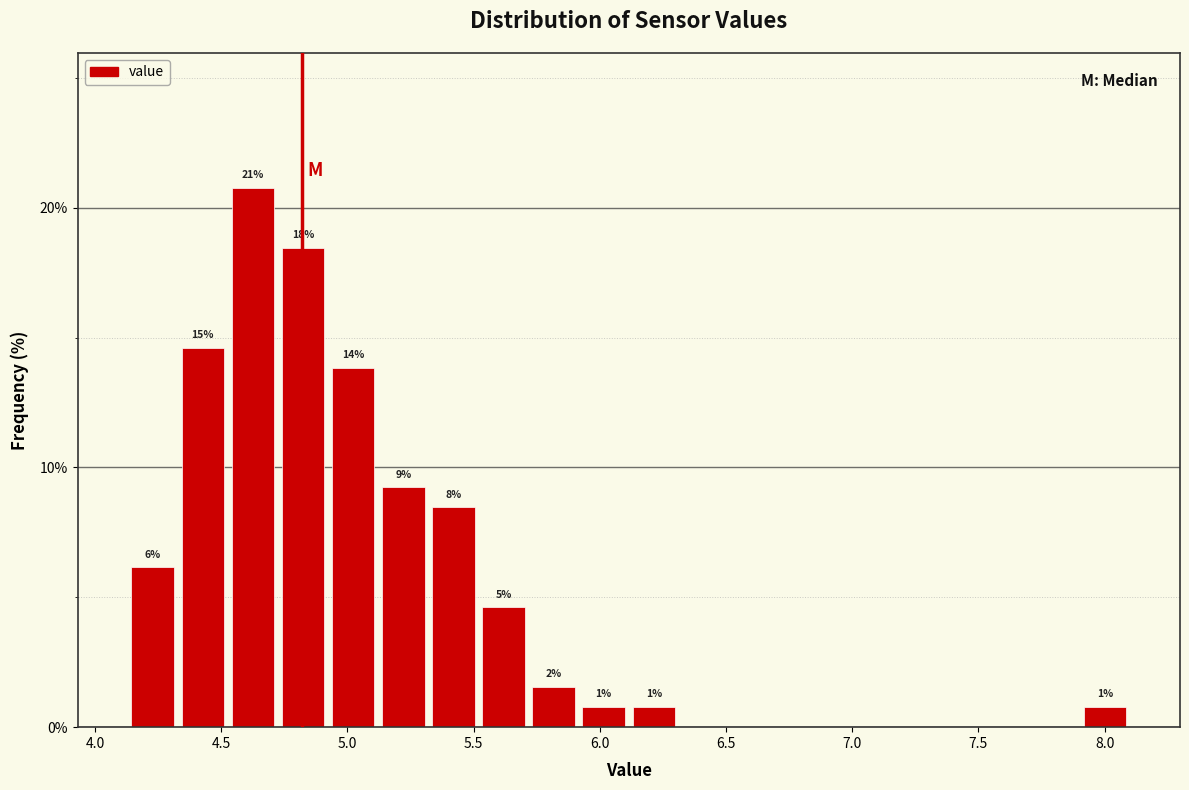

Read against the x-axis, roughly where is the centre of the tallest bar?

4.65